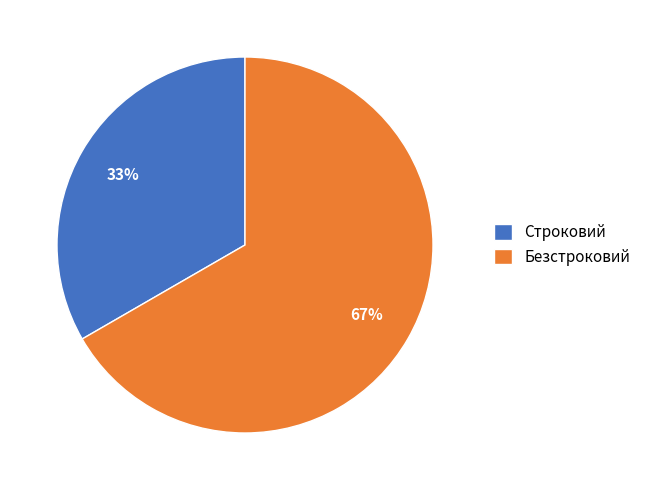

Count the number of slices in the pie.

2